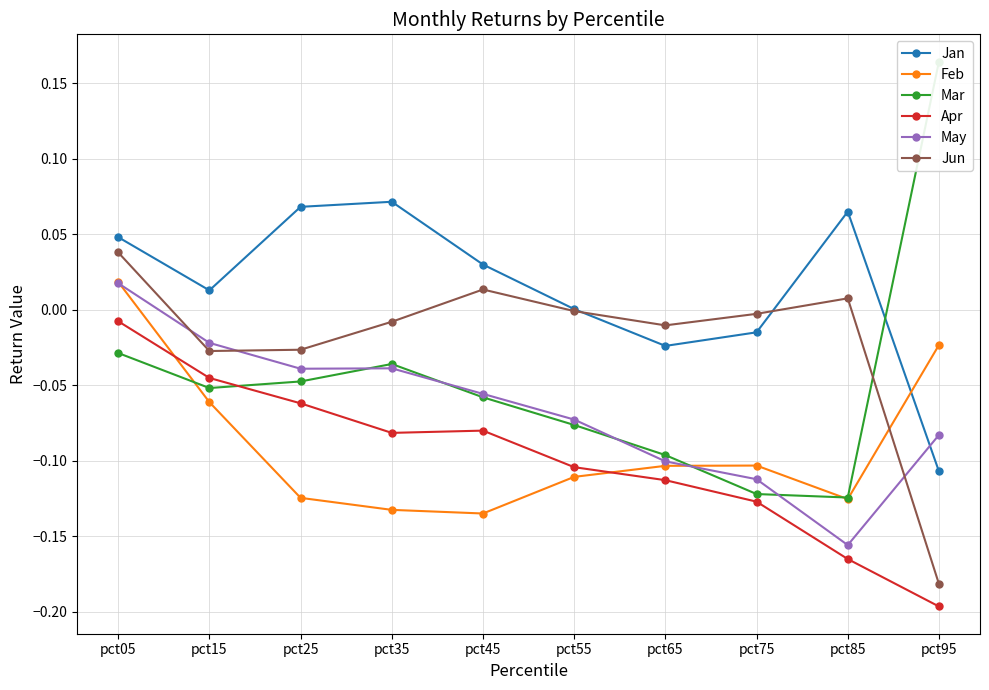

At which label does Jun first exceed 0?

pct05